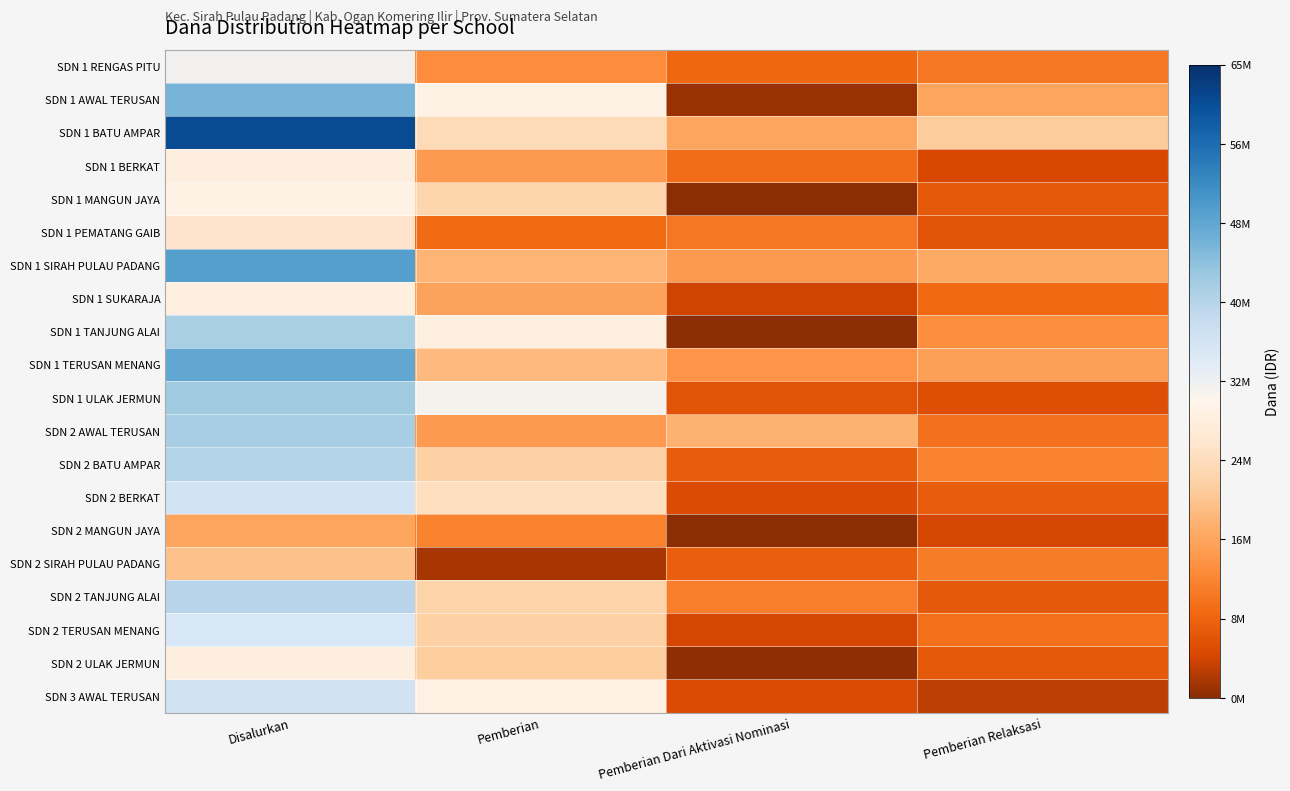

At how many categories does at least one series exceed 28610040?

2